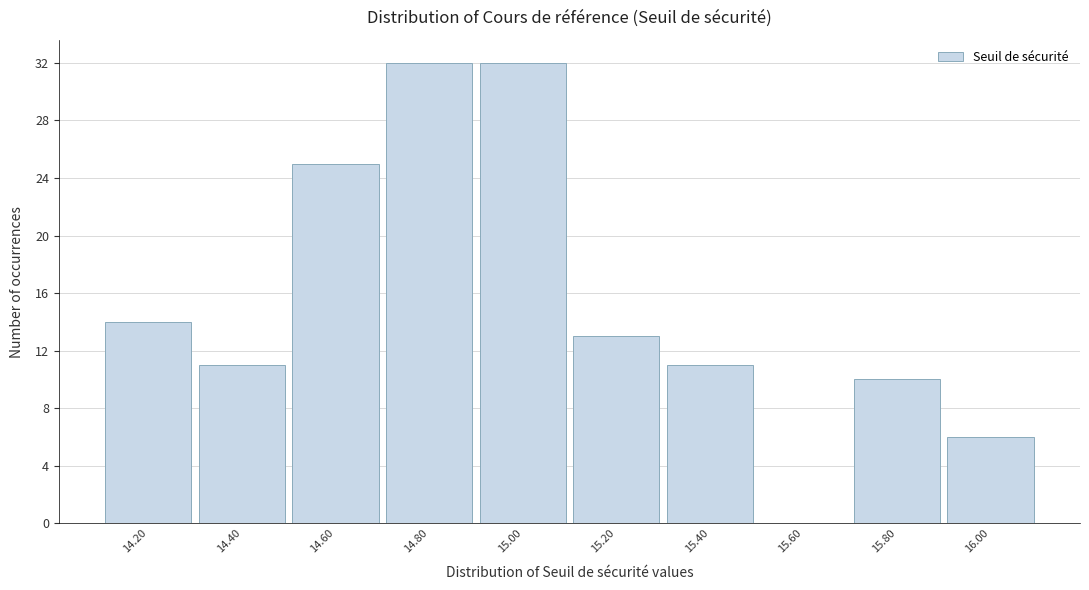

Reading left to right, list all the values displayed in this chart.

14.20=14	14.40=11	14.60=25	14.80=32	15.00=32	15.20=13	15.40=11	15.60=0	15.80=10	16.00=6